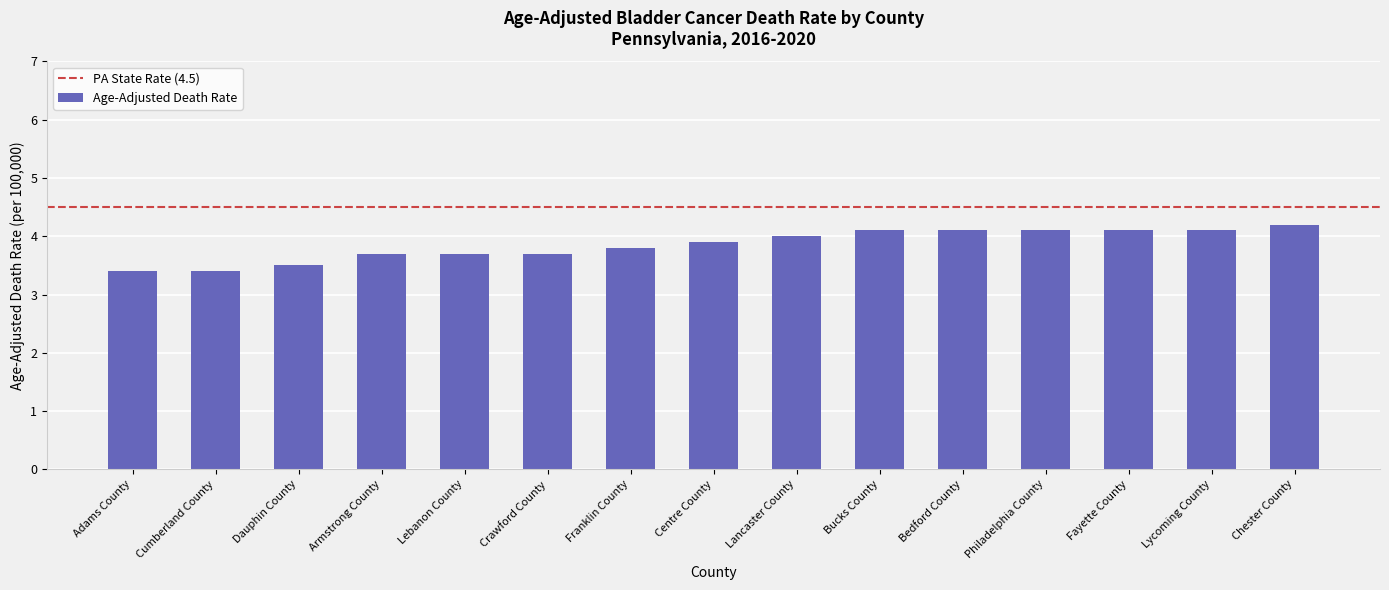

What is the approximate value at Lebanon County?

3.7